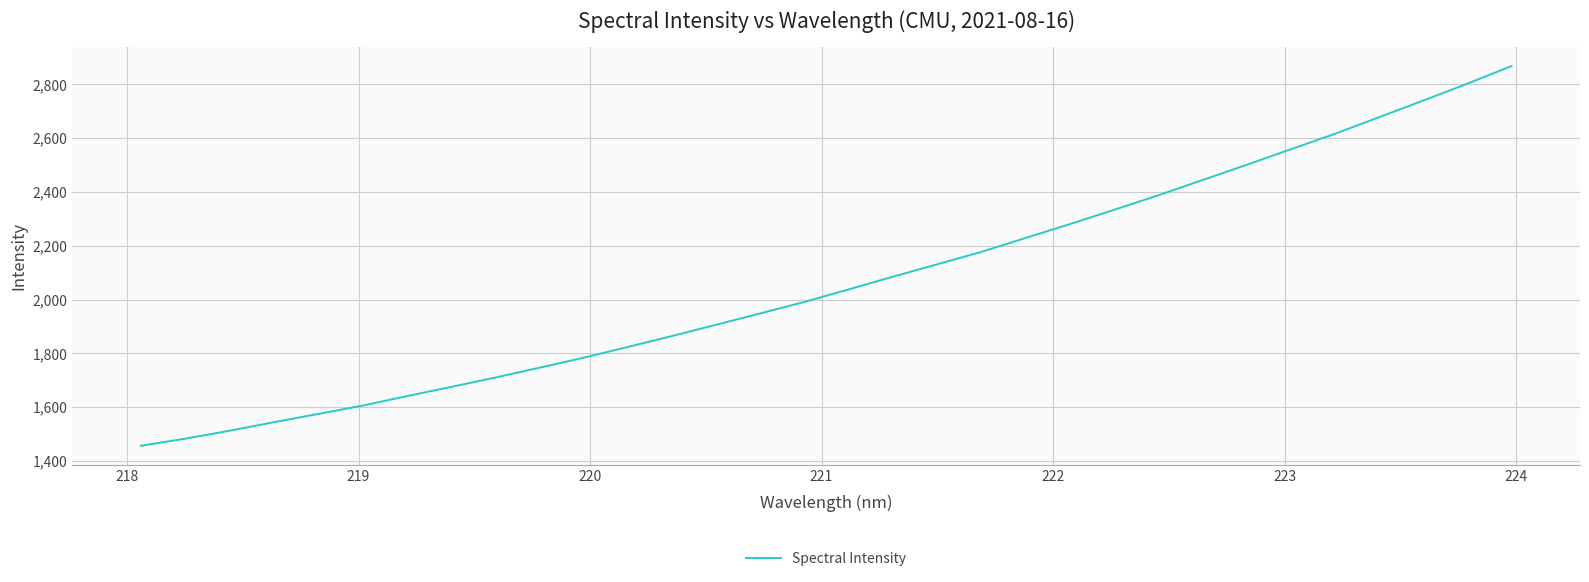

What is the minimum value shown in the chart?

1456.3